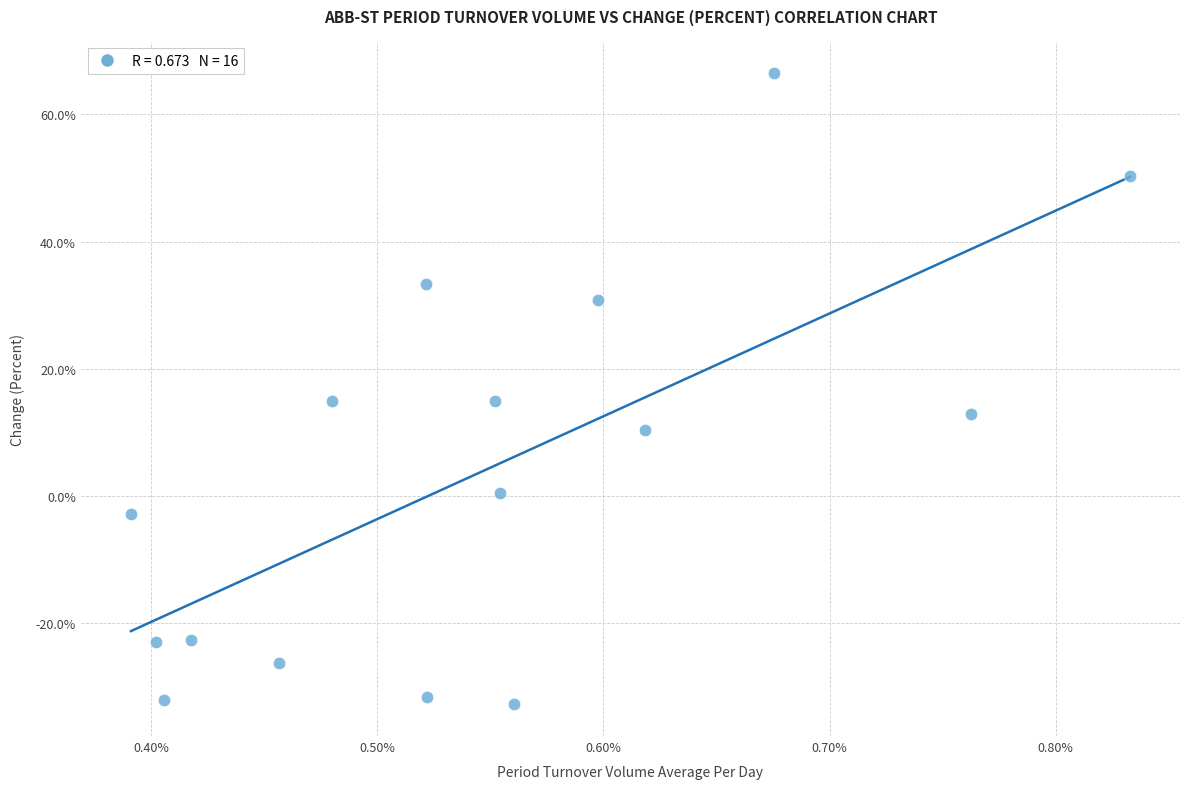

What is the range of Y values (max minus min)?

99.2